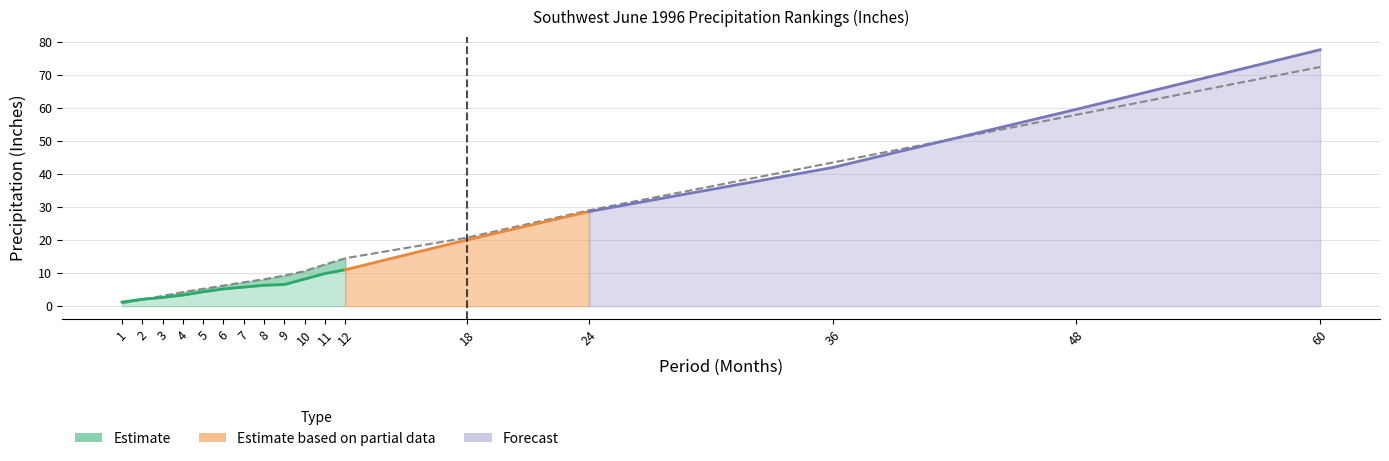

What is the difference between the maximum and second lowest values?

70.4